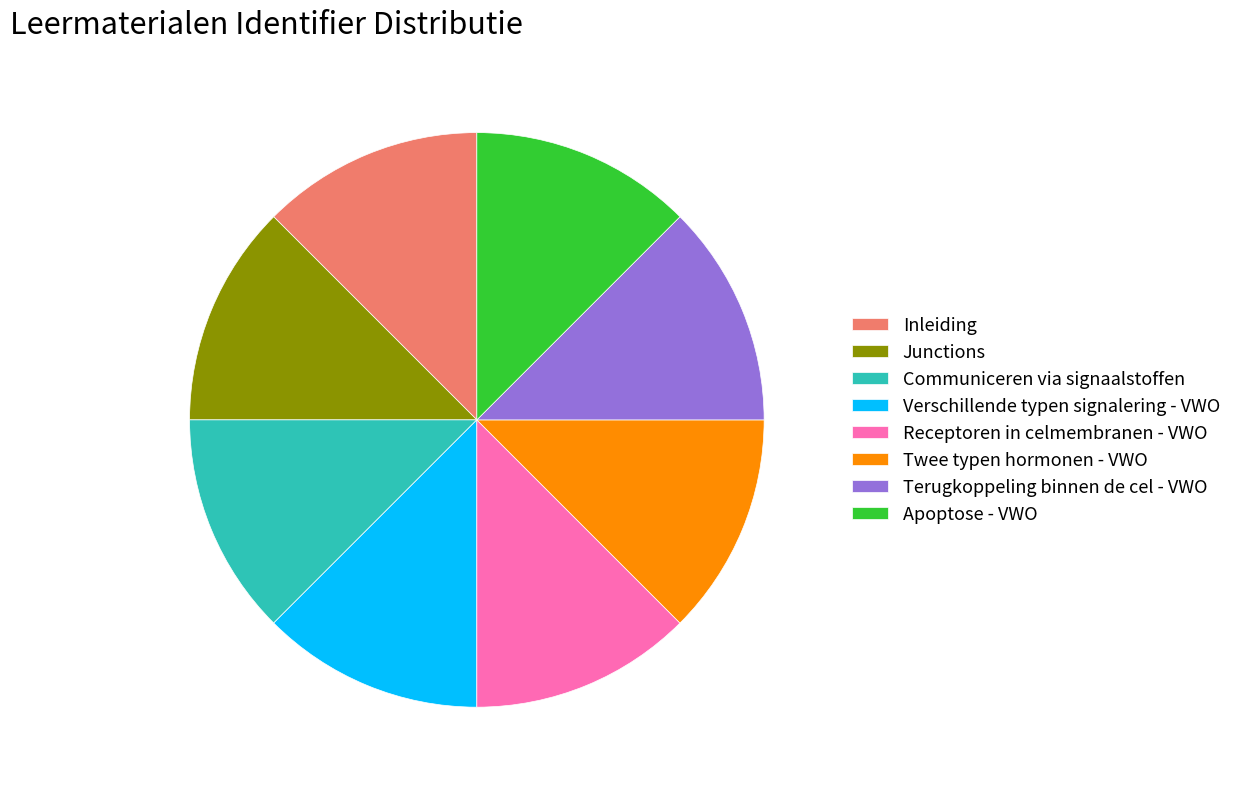

Do Receptoren in celmembranen - VWO and Twee typen hormonen - VWO together represent more than half of the pie?

No